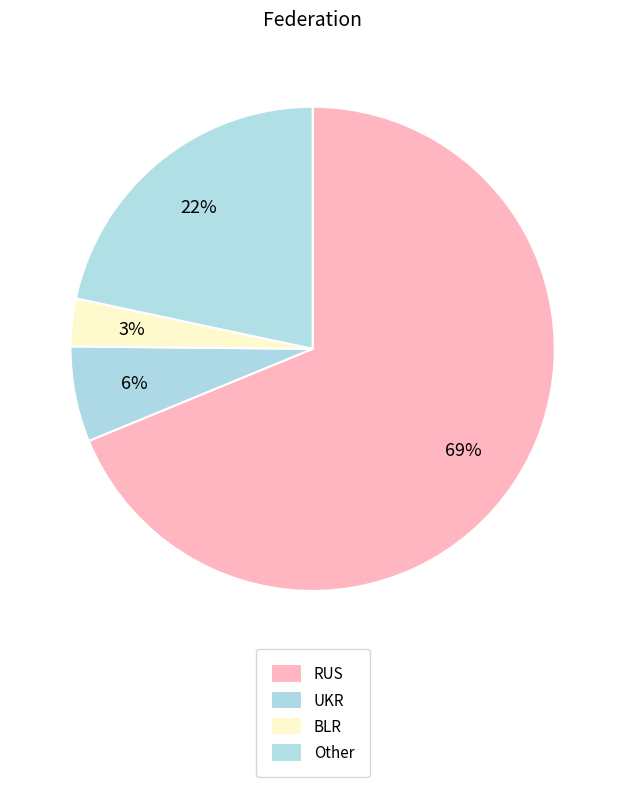

Combined, do BLR and Other account for over 50%?

No